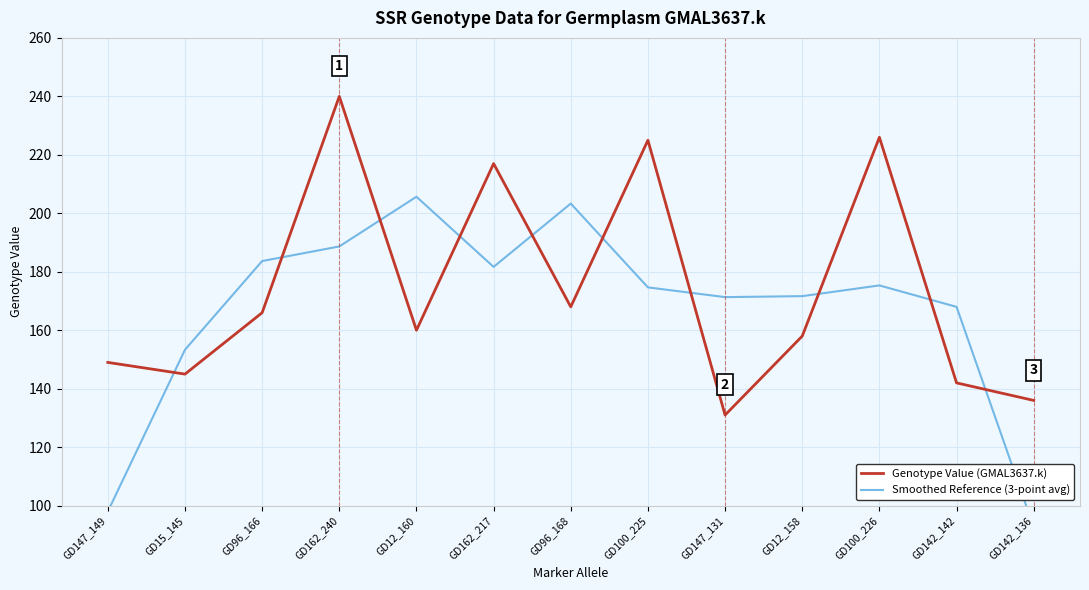

Where is the first local minimum for Smoothed Reference (3-point avg)?

GD162_217